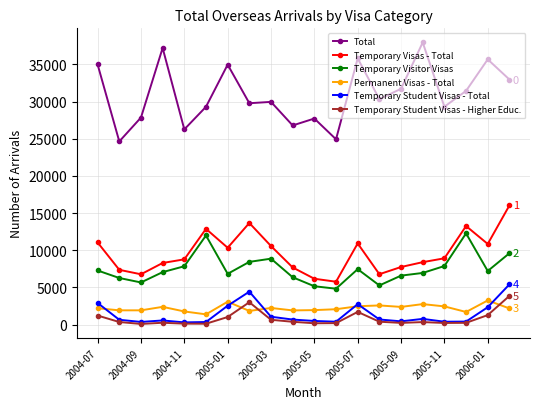

Is this an area chart (filled region under the line)?

No